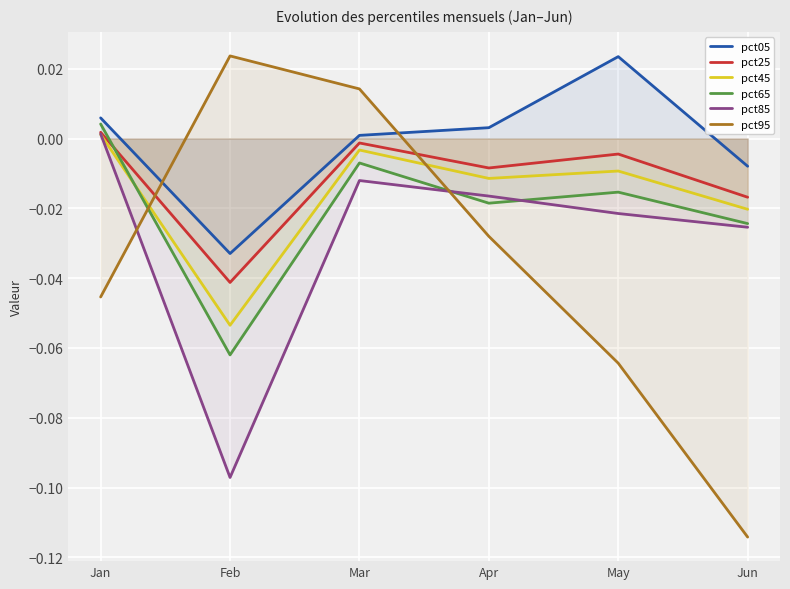

Between Mar and Jun, which is larger?

Mar